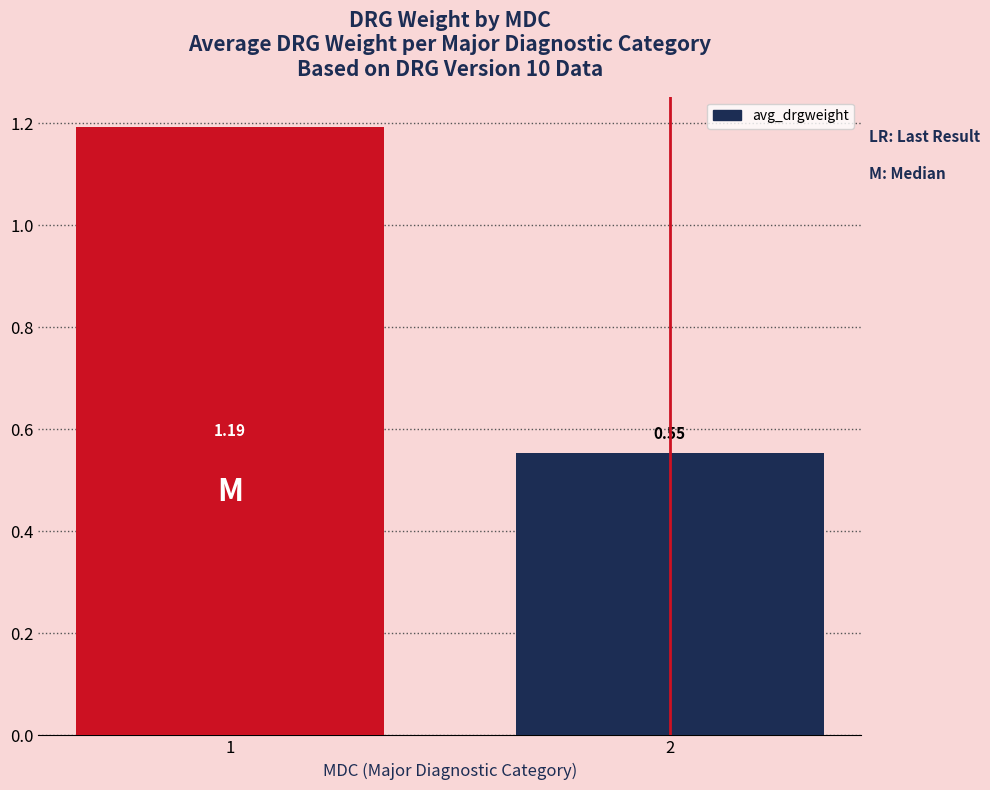

Does the chart contain any negative values?

No